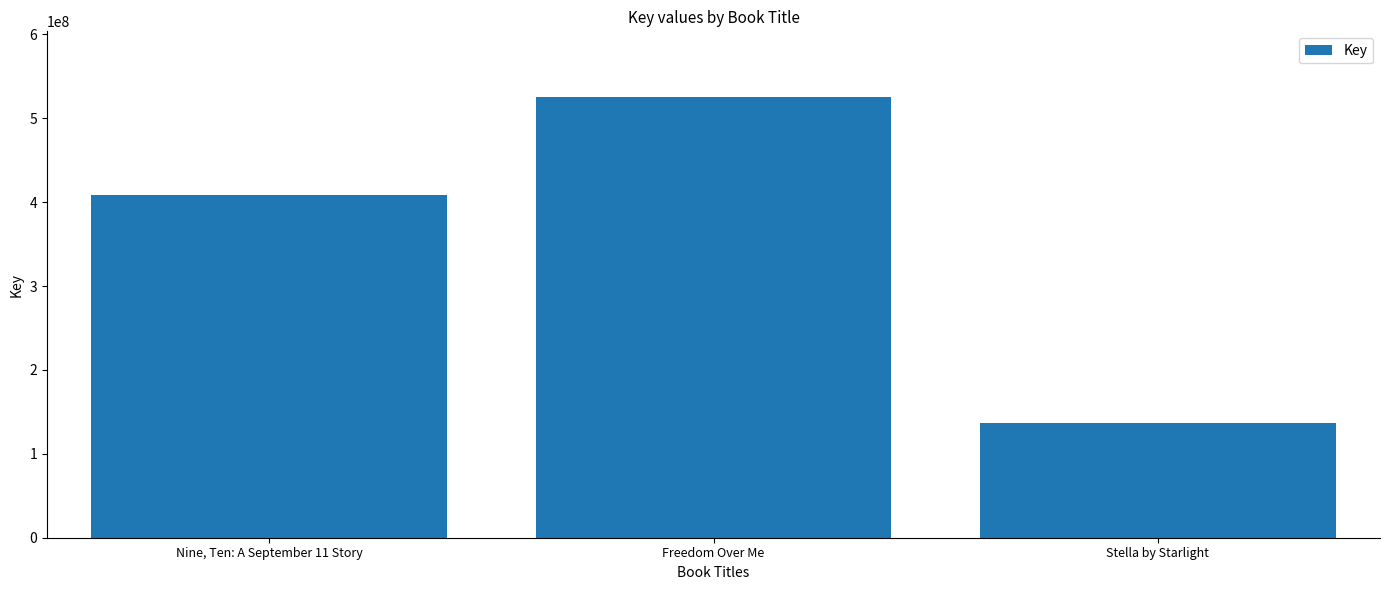

What is the sum of the values at Nine, Ten: A September 11 Story and Stella by Starlight?

545209271